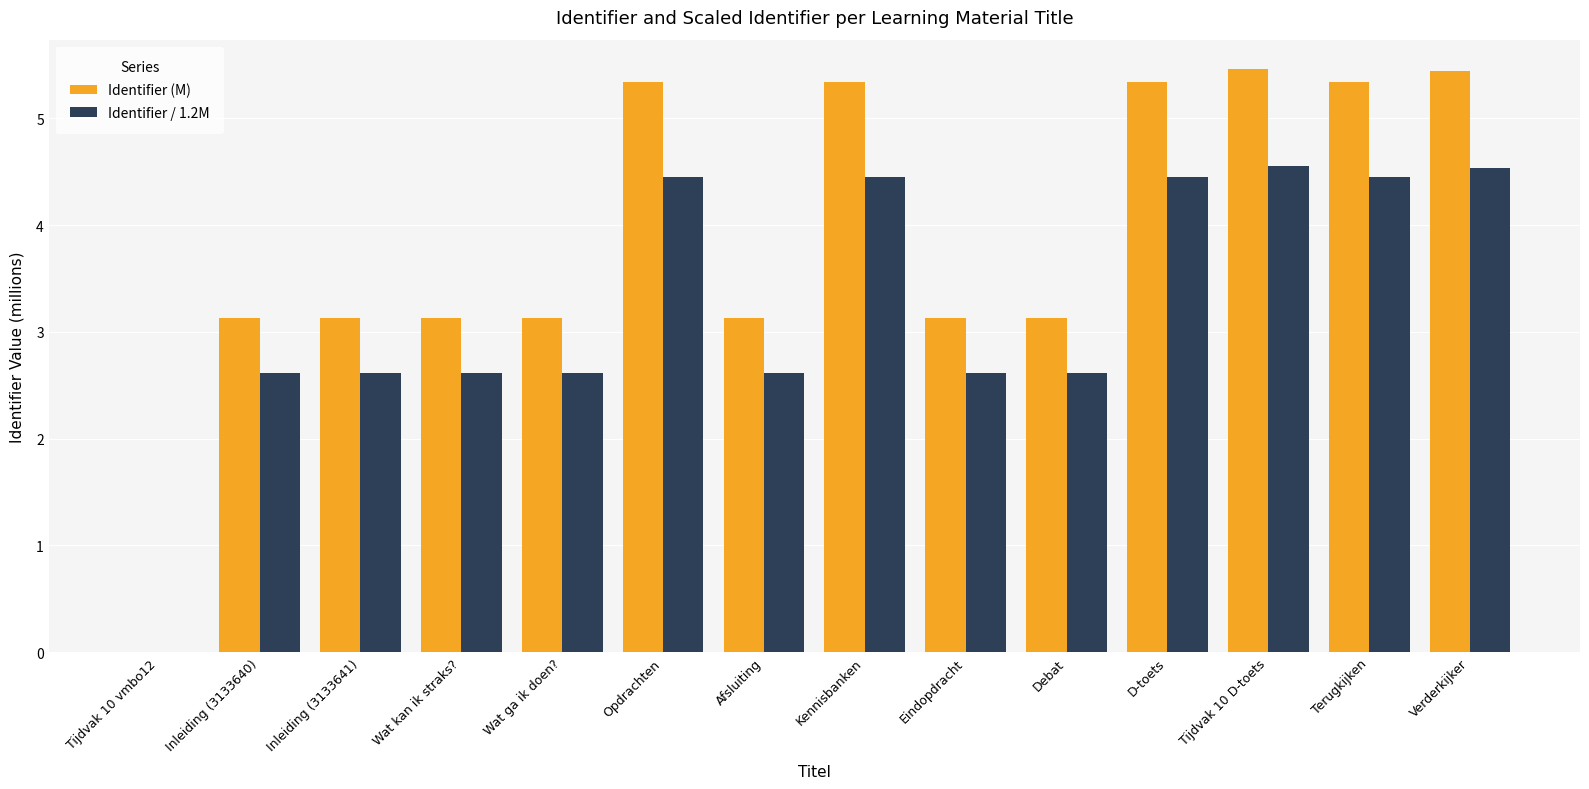

Is the value of Identifier (M) at Terugkijken greater than the value of Identifier / 1.2M at Afsluiting?

Yes